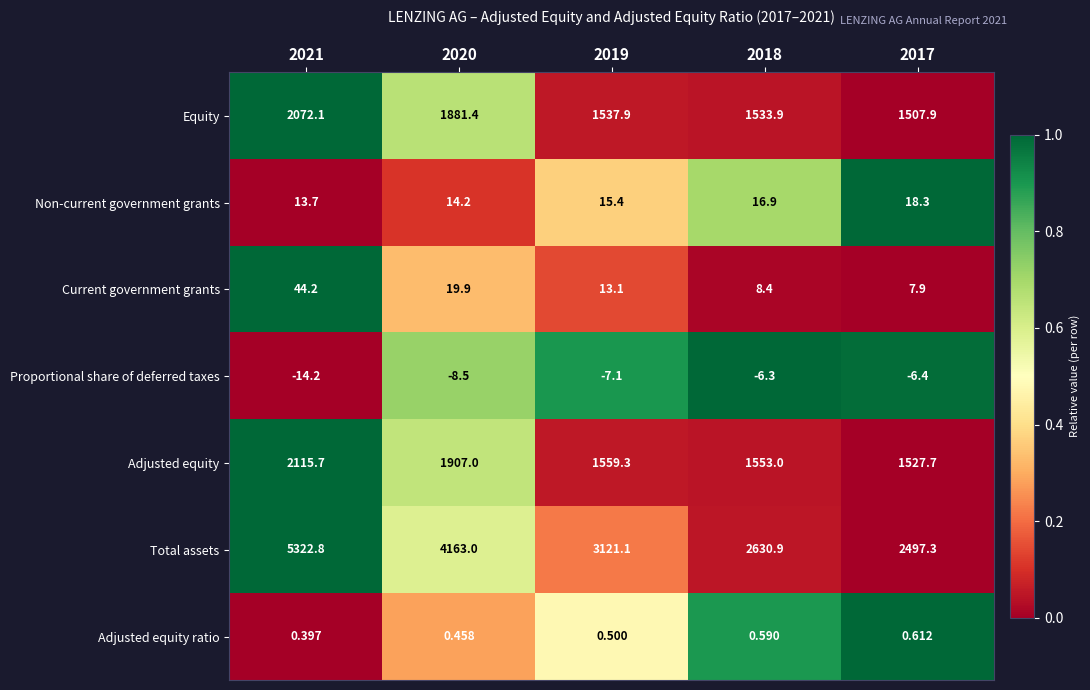

Which series has the largest total across all categories?

Total assets